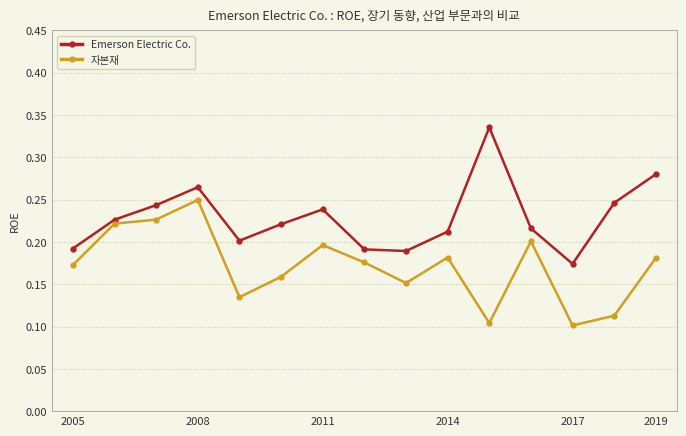

Which series has the largest total across all categories?

Emerson Electric Co.